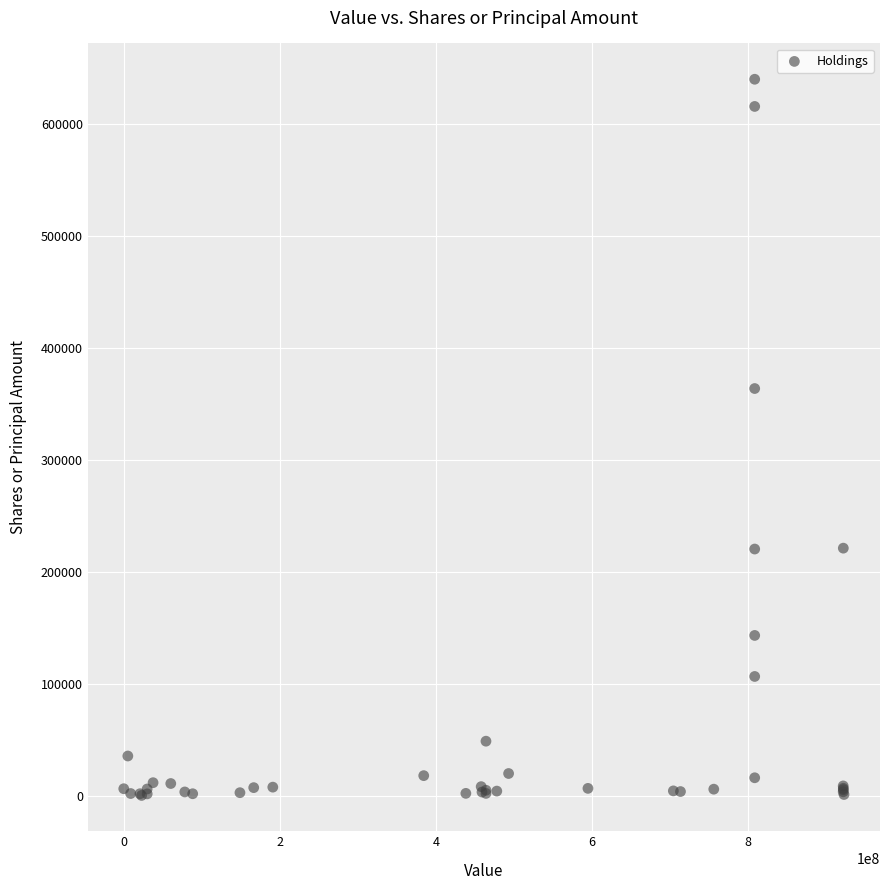

What Y value in the scatter plot is closest to 319945?

363522